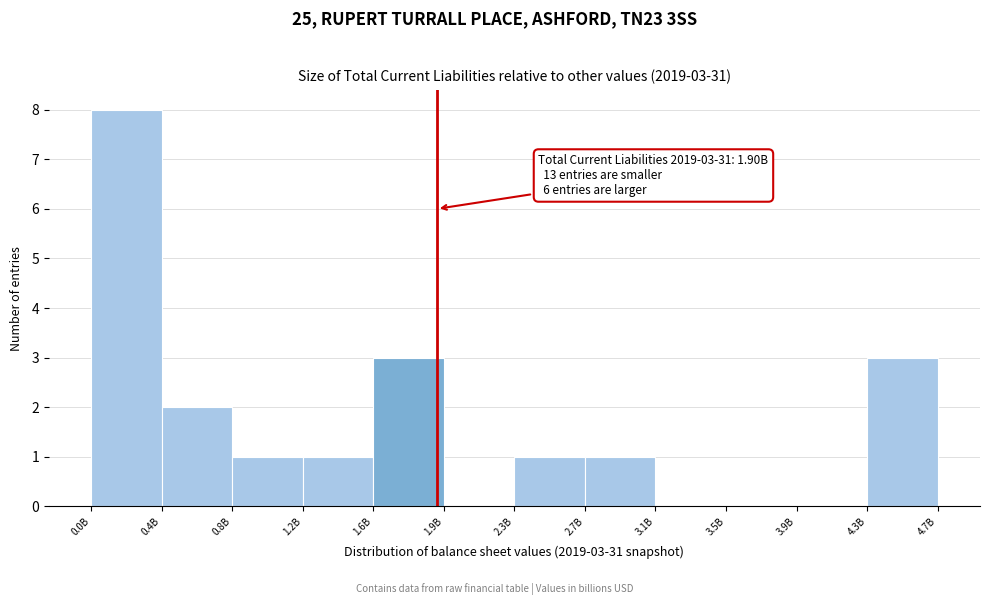

Reading left to right, what are all the values shown in this chart?

0.0B=8	0.4B=2	0.8B=1	1.2B=1	1.6B=3	1.9B=0	2.3B=1	2.7B=1	3.1B=0	3.5B=0	3.9B=0	4.7B=3